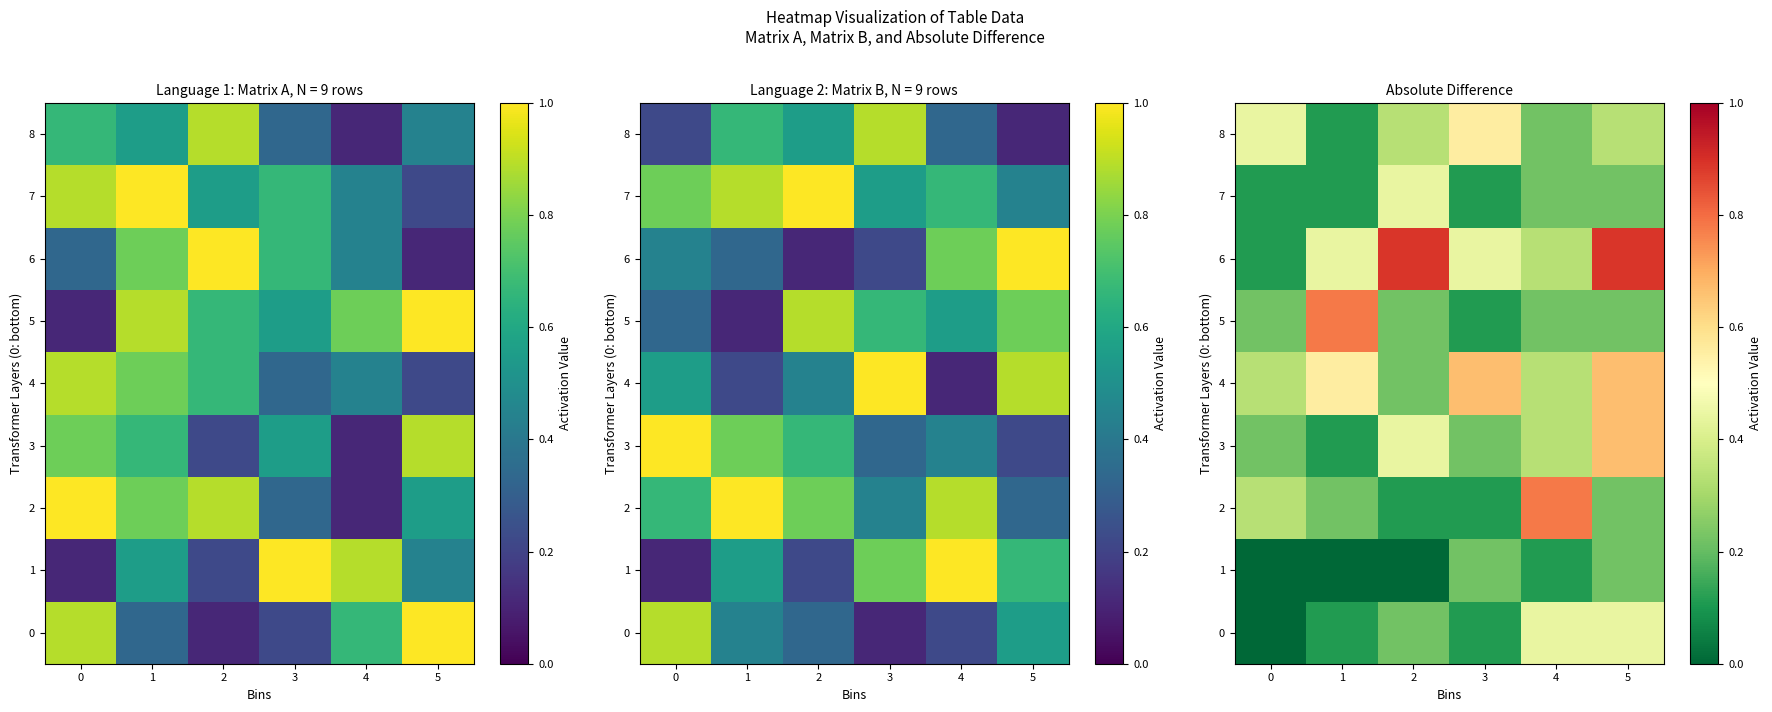

Which series changed the most between 3 and 4?

2